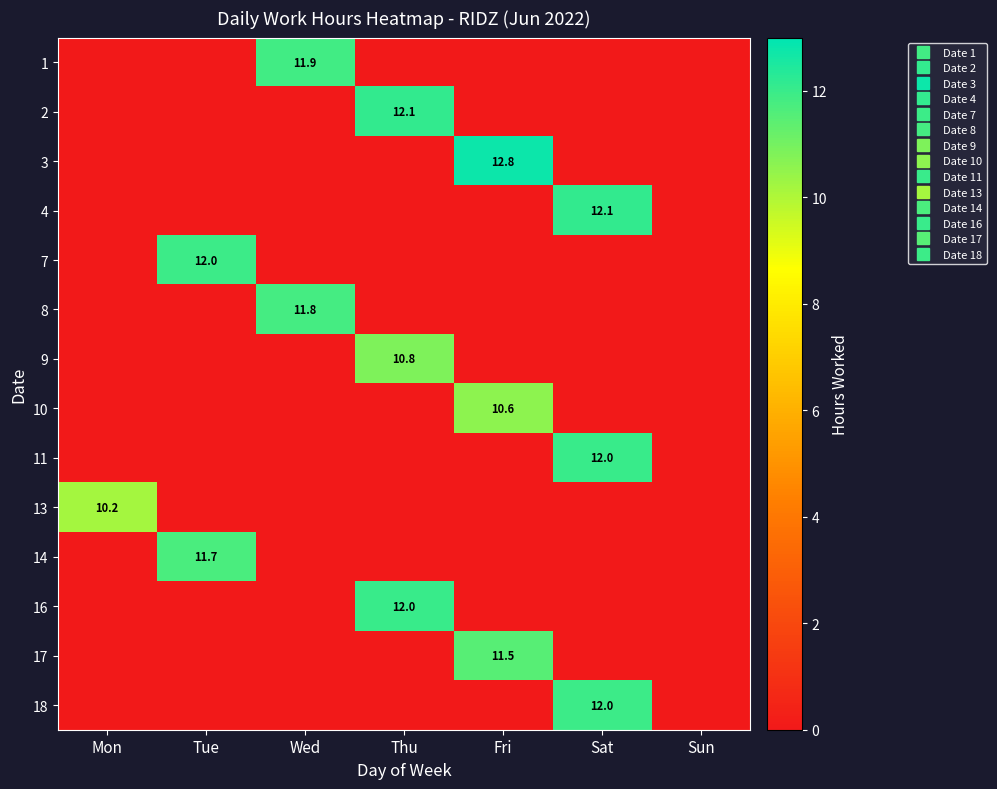

Which category has the lowest value in the 13 series?

Tue